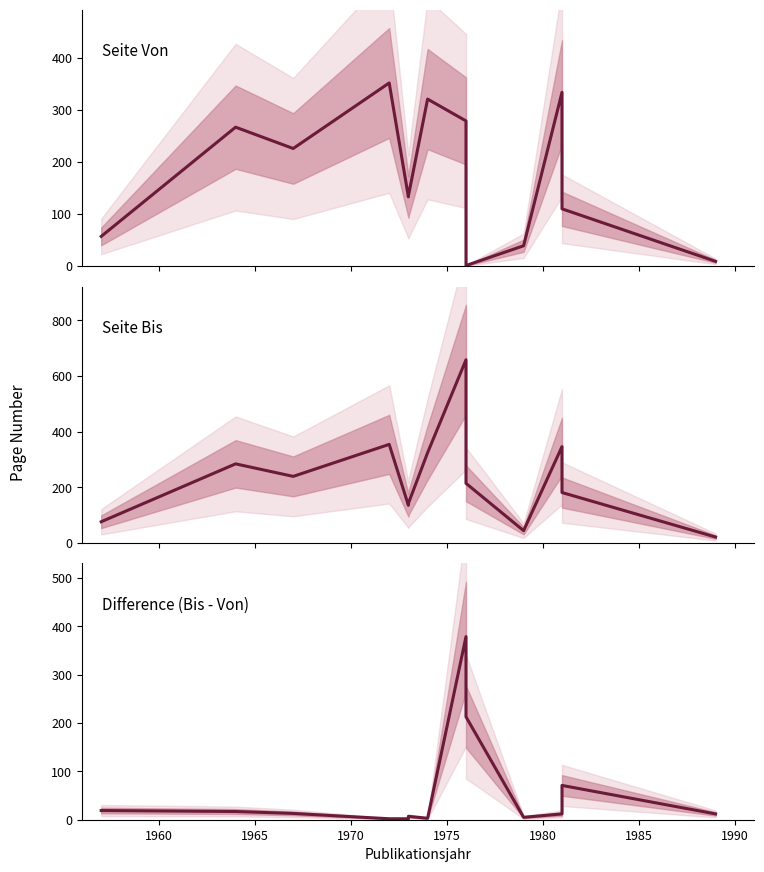

Which series has the largest total across all categories?

Seite Bis